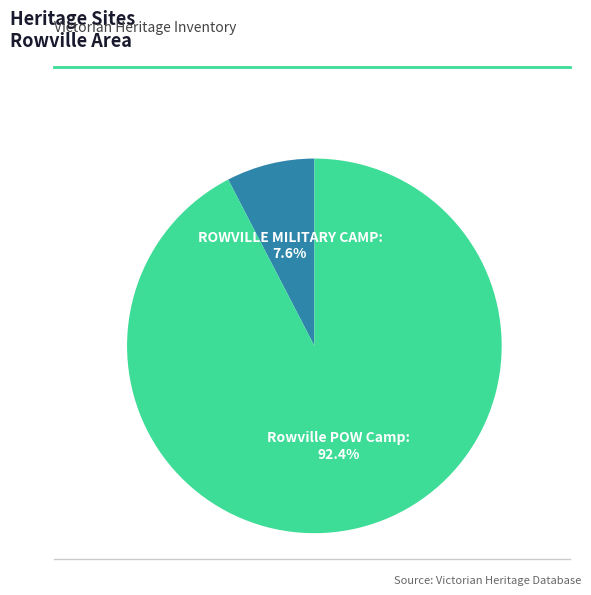

To the nearest percent, what percentage of the pie is ROWVILLE MILITARY CAMP?

8%